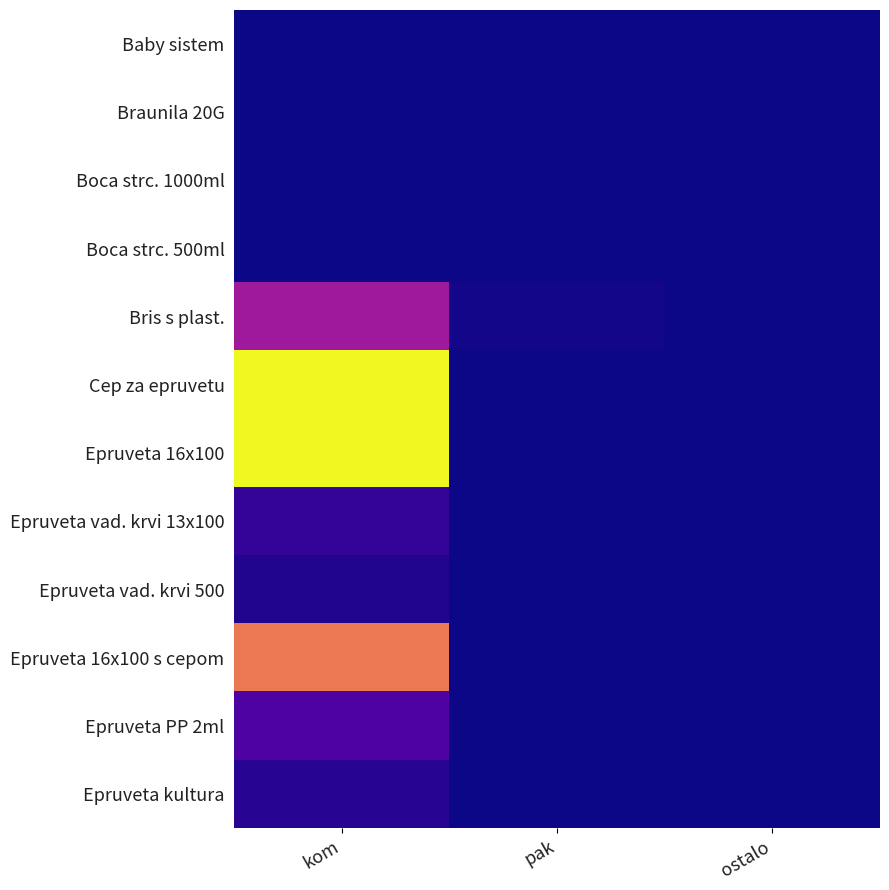

Which series has the largest total across all categories?

Cep za epruvetu